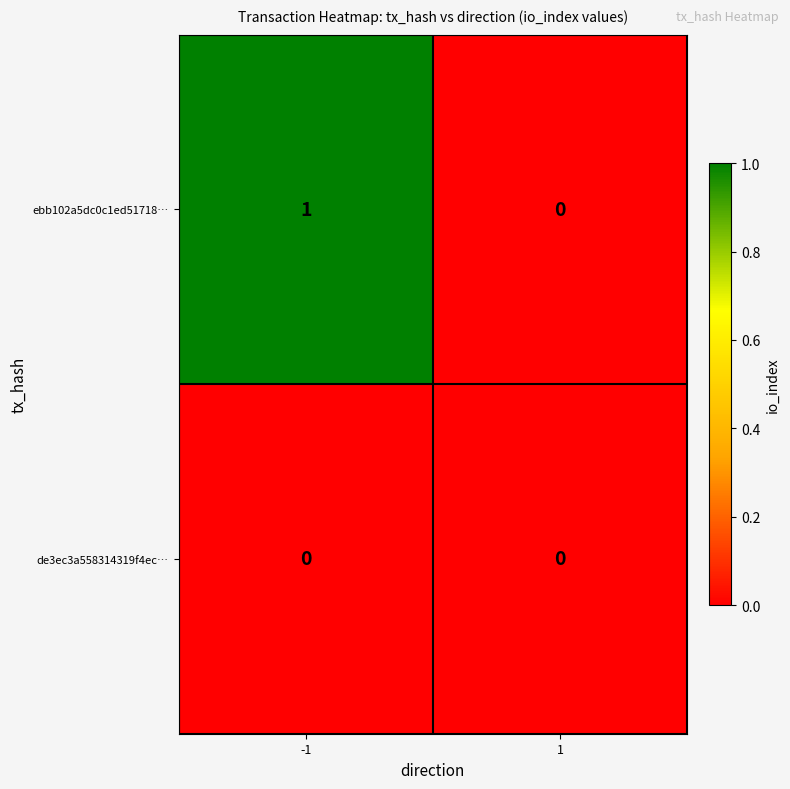

Between -1 and 1, which series saw the biggest shift?

ebb102a5dc0c1ed51718…